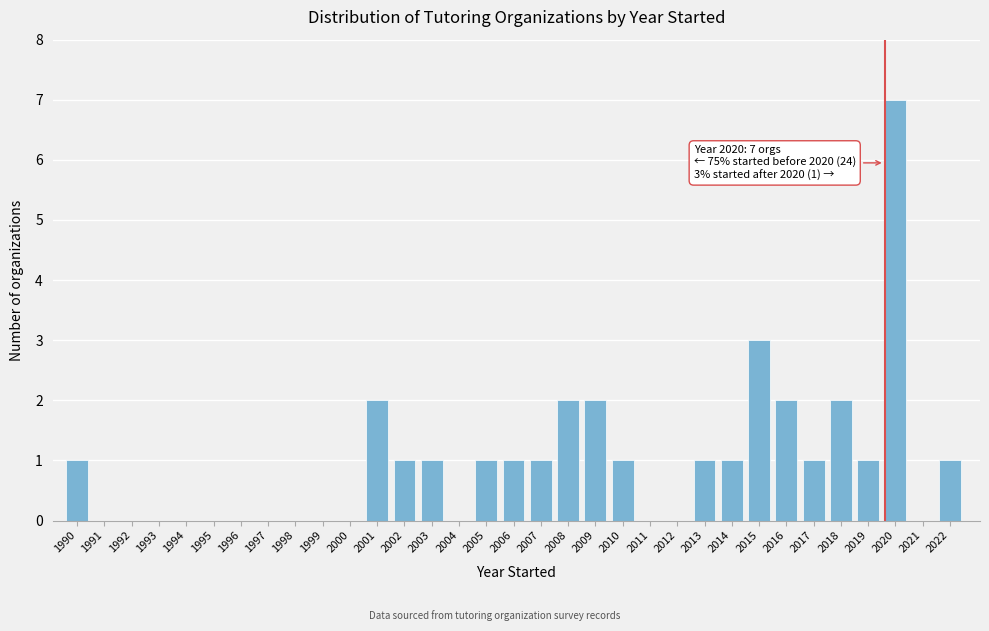

Which label corresponds to the largest value in the chart?

2020